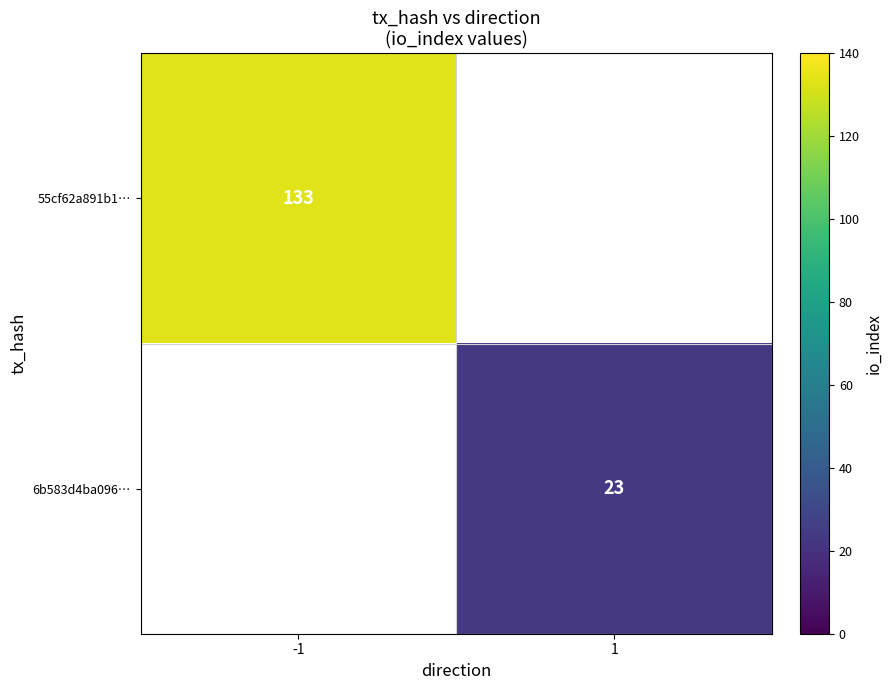

The value of 55cf62a891b1… at -1 is 133. True or false?

True